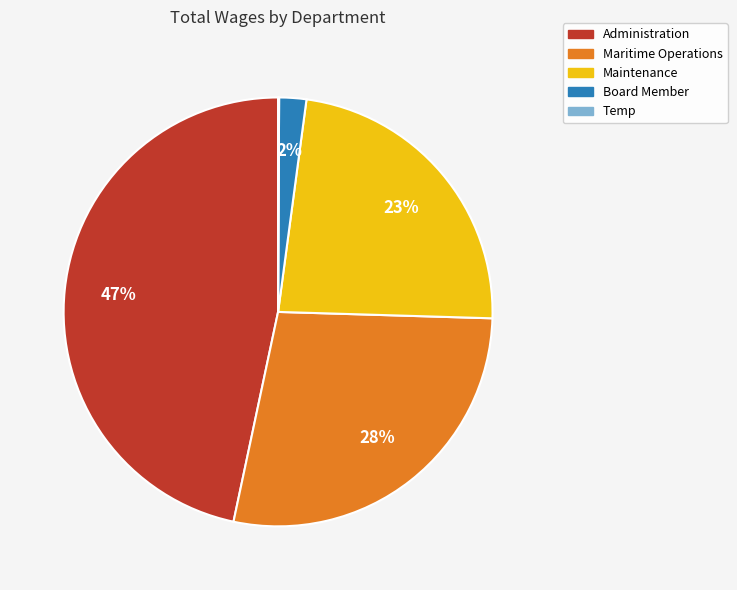

Do Administration and Board Member together represent more than half of the pie?

No